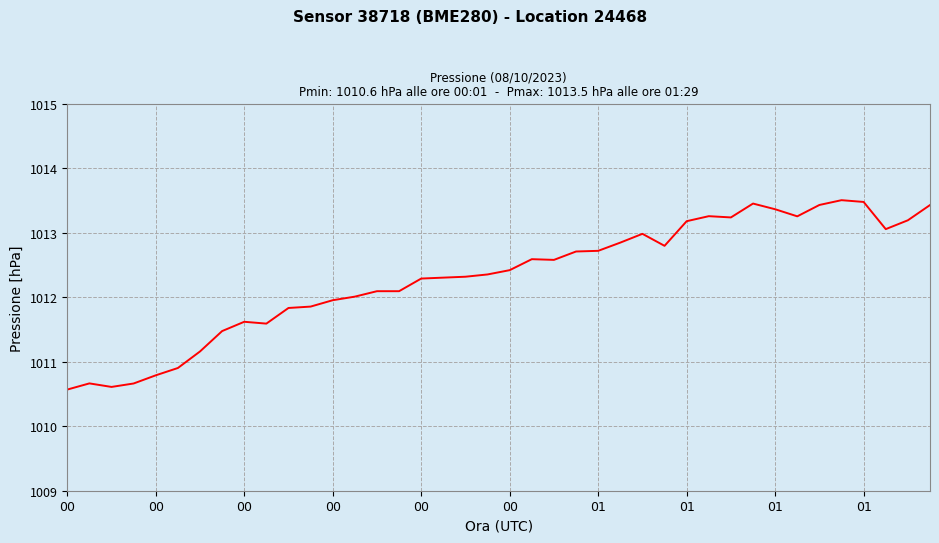

What is the difference between the maximum and minimum values?

2.9